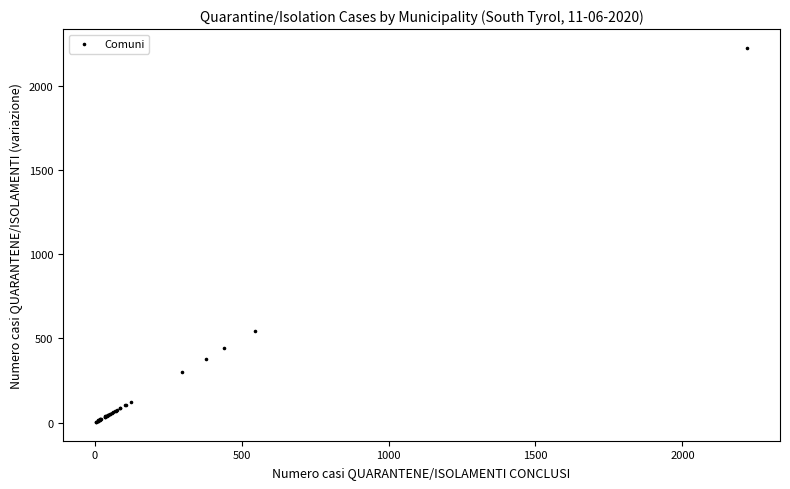

What Y value in the scatter plot is closest to 1114?

545